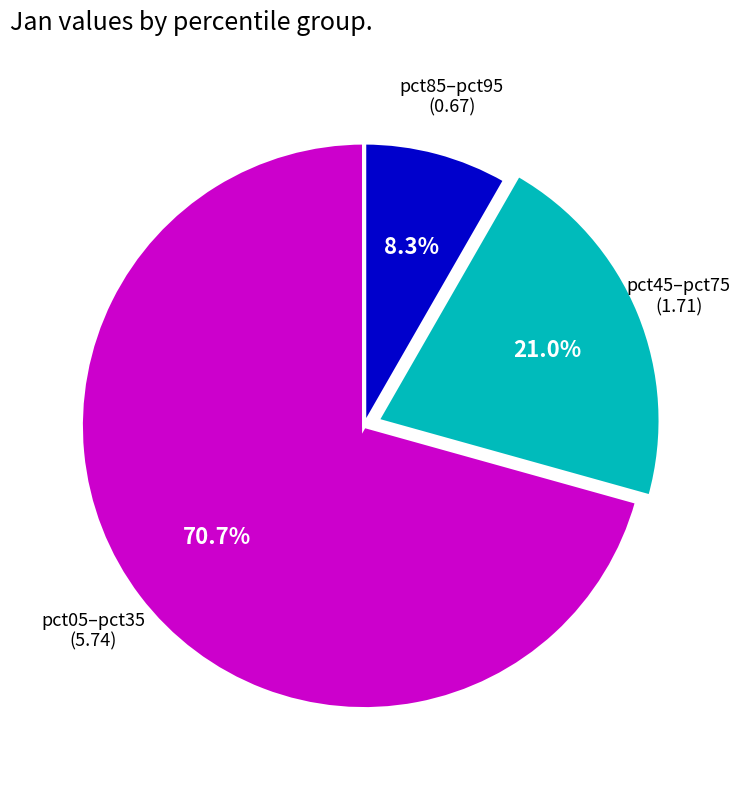

Does any single category account for the majority?

Yes